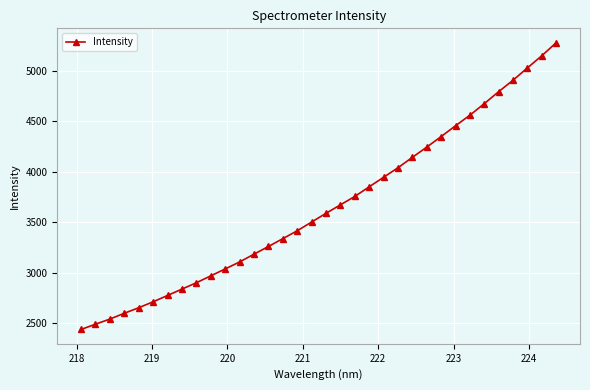

What is the value of the 17th point from the left?

3501.6